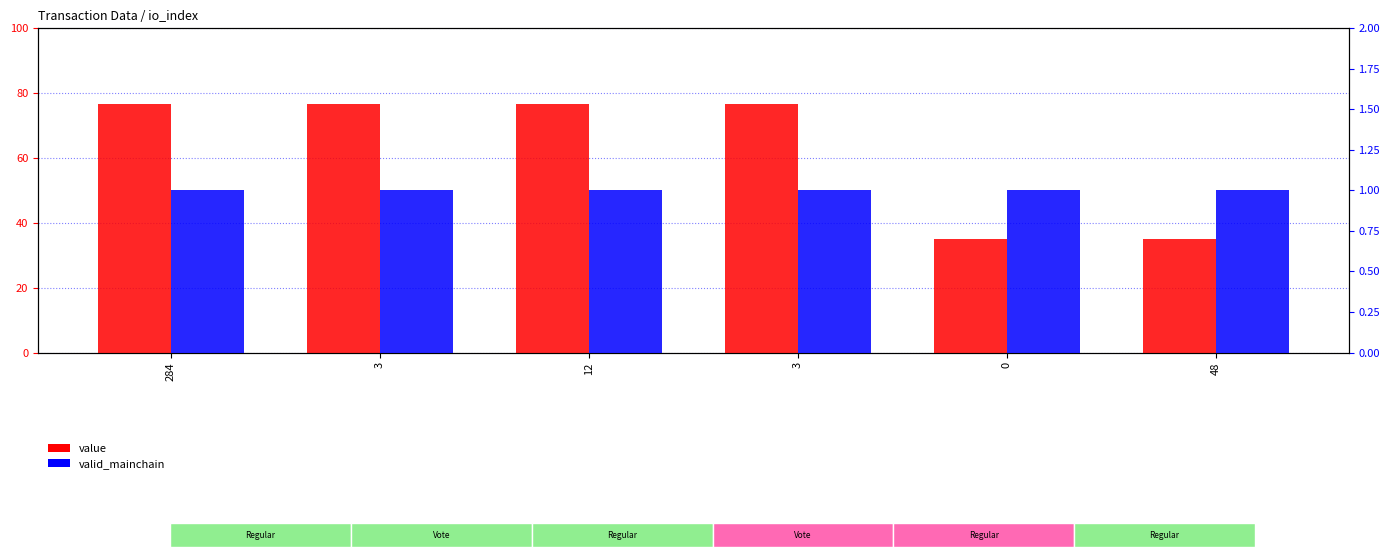

At how many categories does at least one series exceed 35?

4